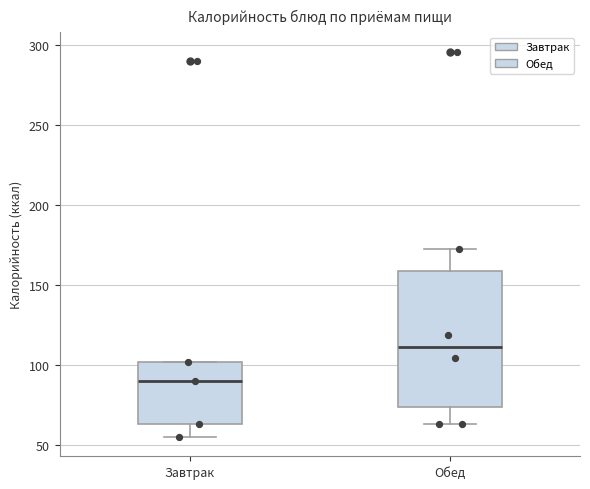

Reading left to right, transcribe this box plot: for each box, give where its median line is, the range the box spans, and where its two whiskers end, as read against the y-axis. The values are not printed on the chart, so give them approximately, as read against the axis.

Завтрак: median 90, box 65 to 100, whiskers 55 to 100
Обед: median 110, box 75 to 160, whiskers 65 to 170